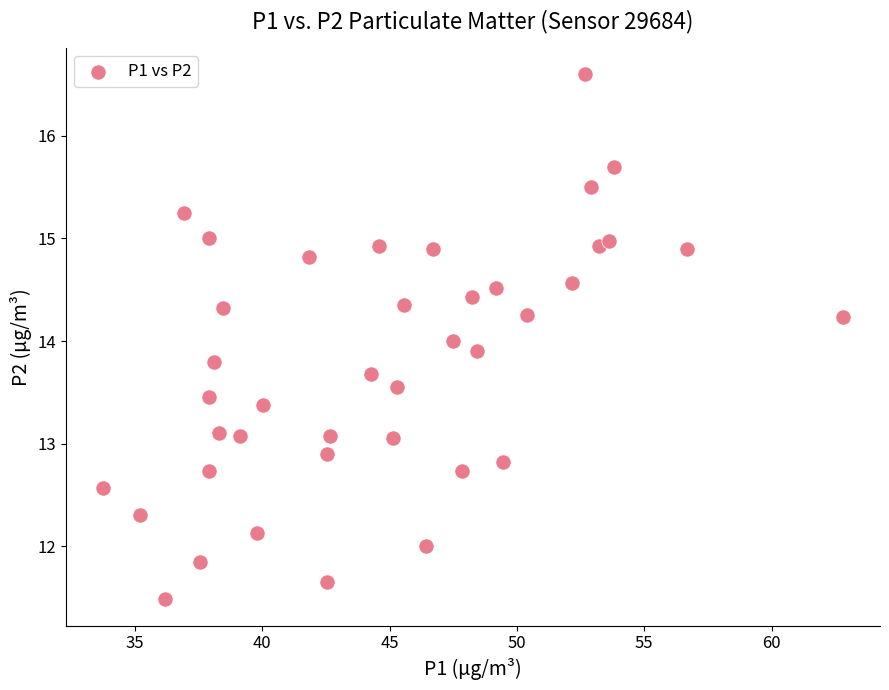

What is the range of X values (max minus min)?

29.0